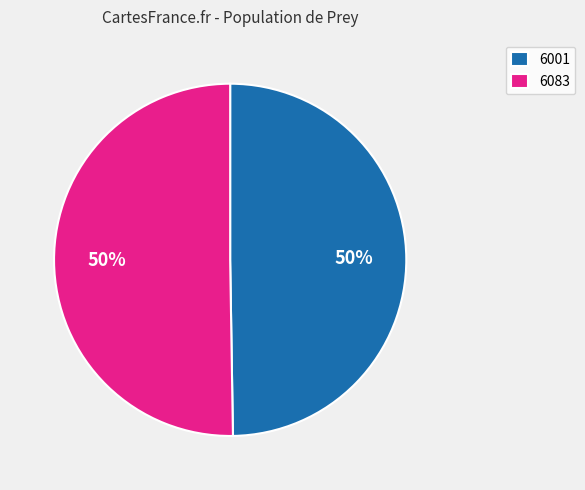

How many slices are in this pie chart?

2